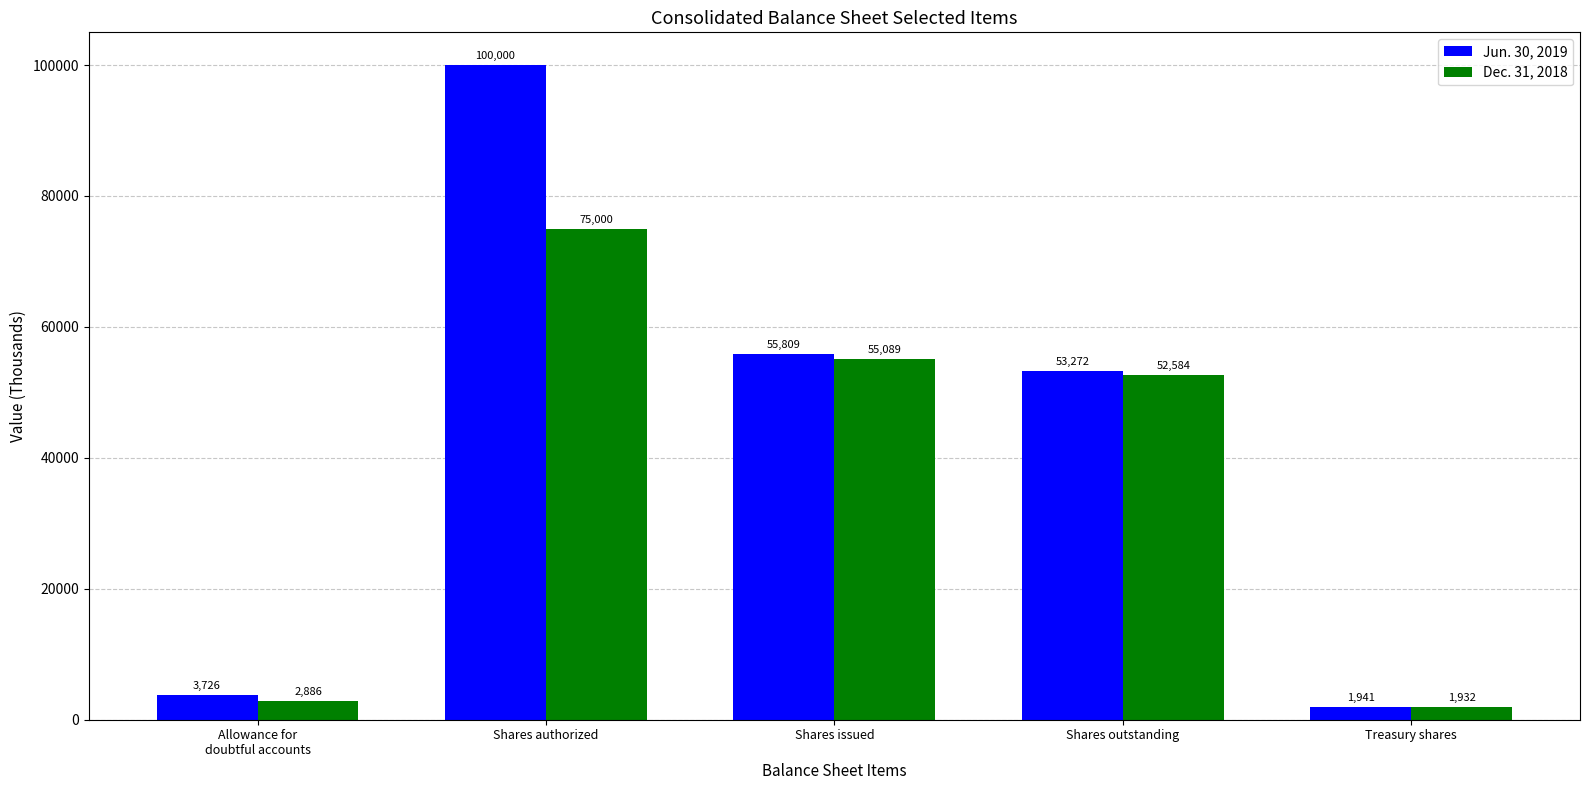

Where is Dec. 31, 2018 nearest to the value 38466?

Shares outstanding